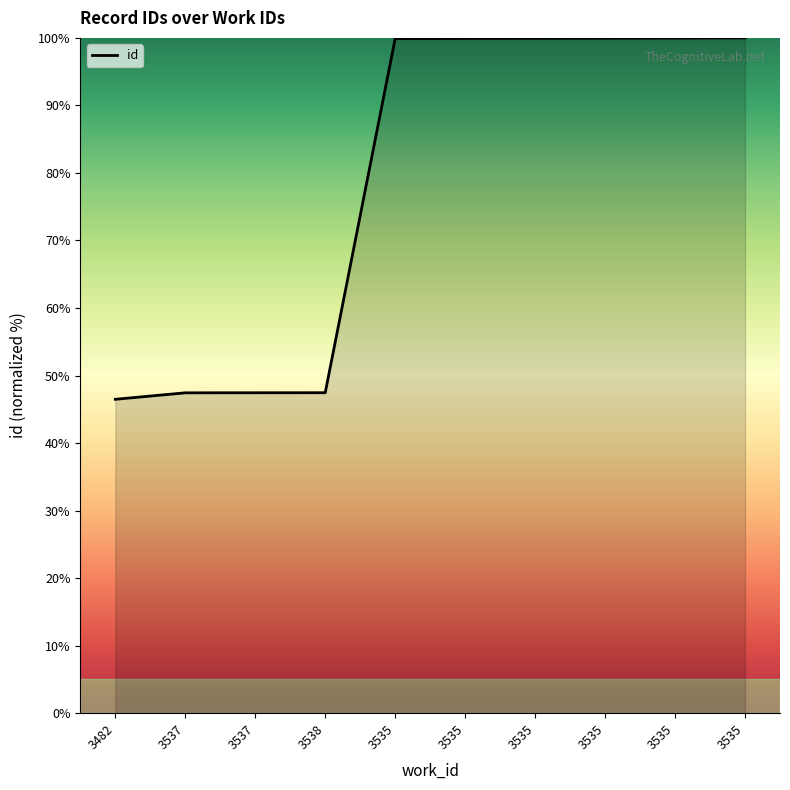

Rank the categories by value from lowest to highest.

3482, 3537, 3537, 3538, 3535, 3535, 3535, 3535, 3535, 3535